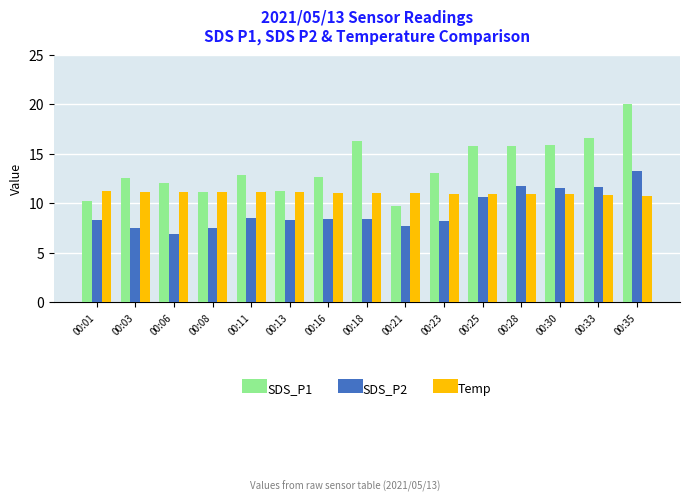

Between 00:01 and 00:25, which series saw the biggest shift?

SDS_P1